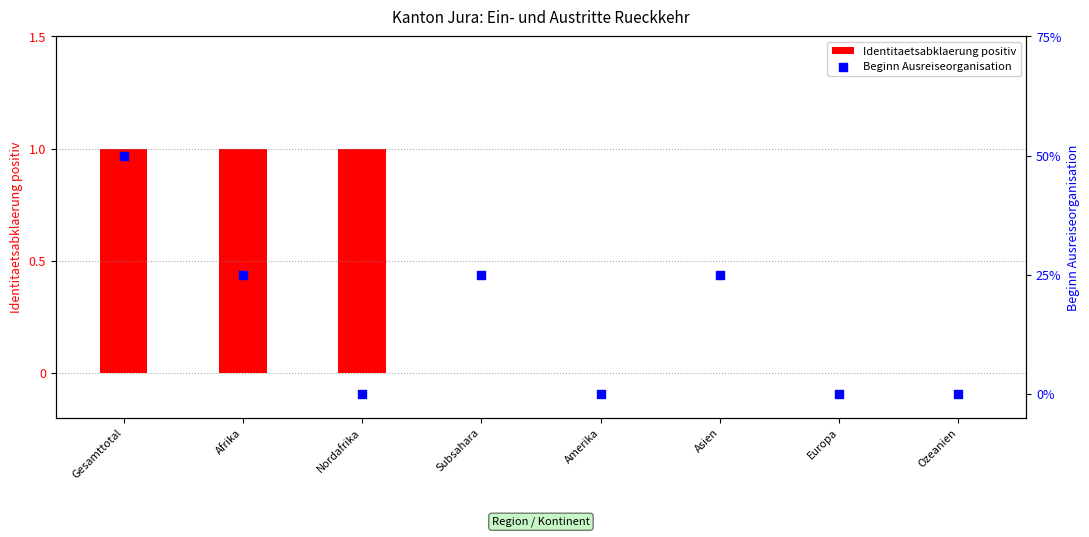

At how many categories does at least one series exceed 1?

1